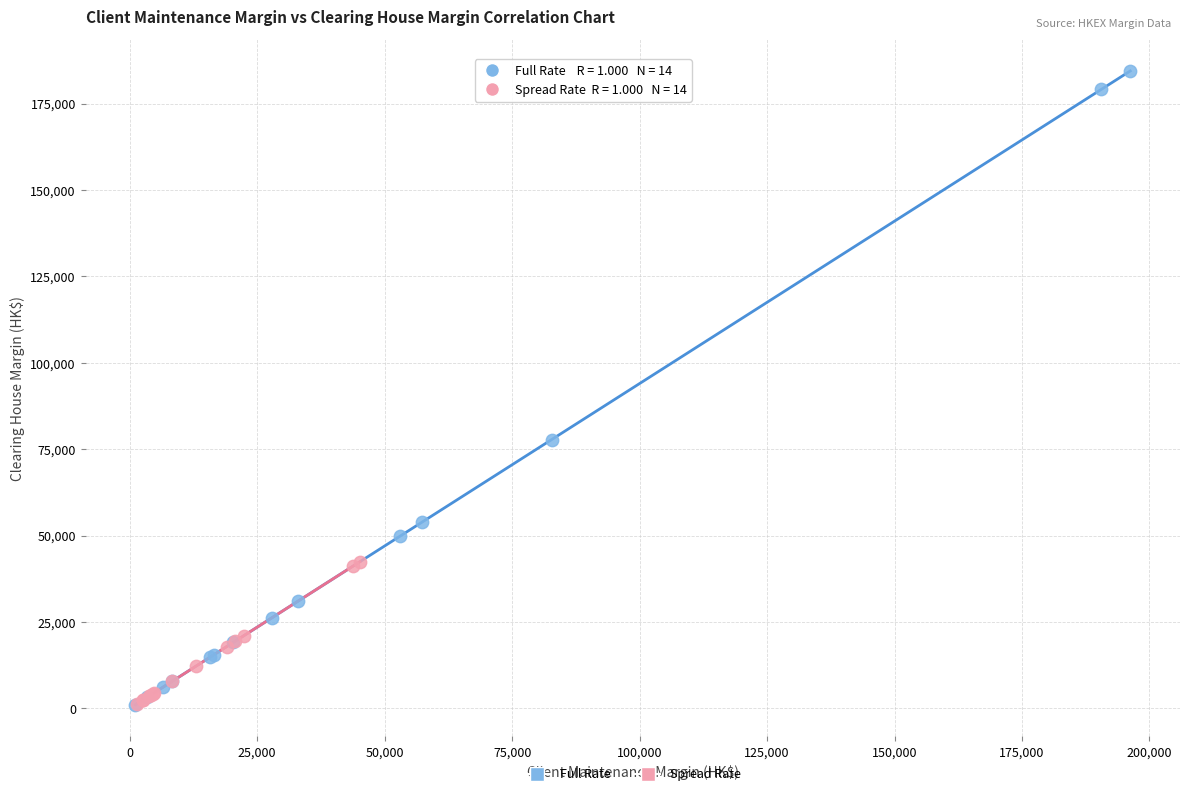

Which series contains the highest Y value?

Full Rate